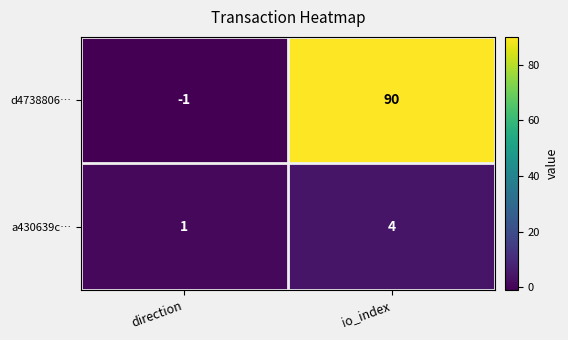

Rank the series by their maximum value, from highest to lowest.

d4738806…, a430639c…